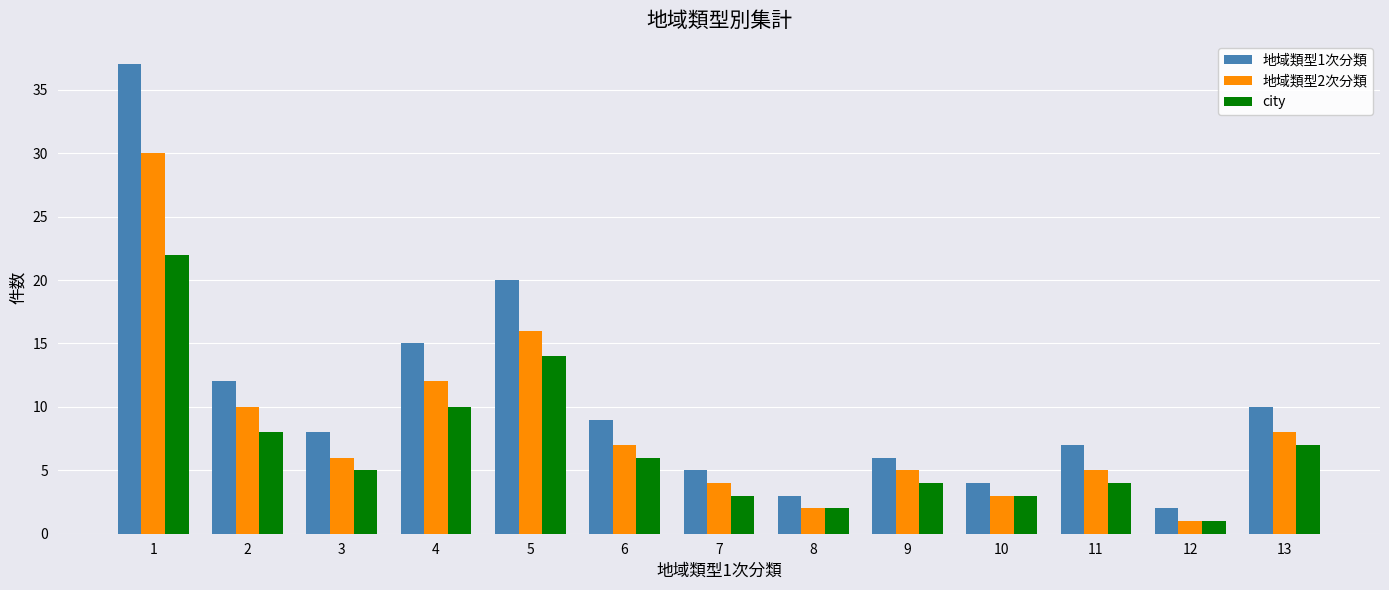

What is the smallest value displayed?

1